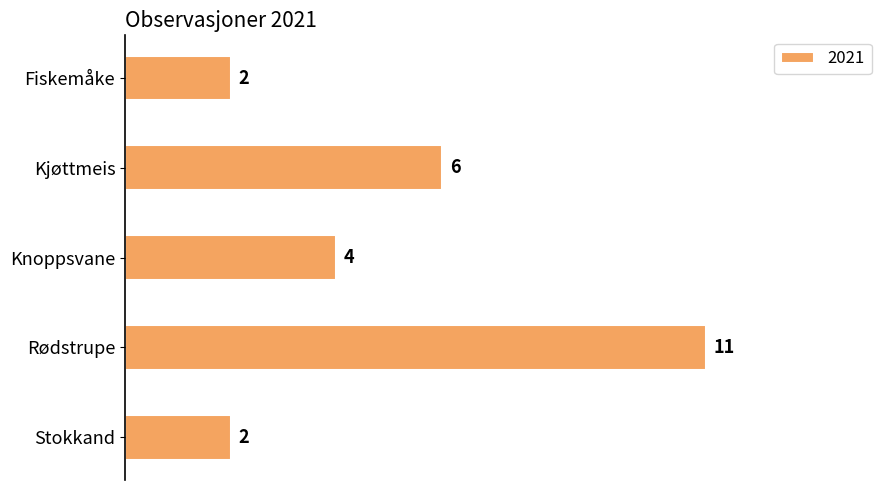

Count the values in the range 2 to 6.

4